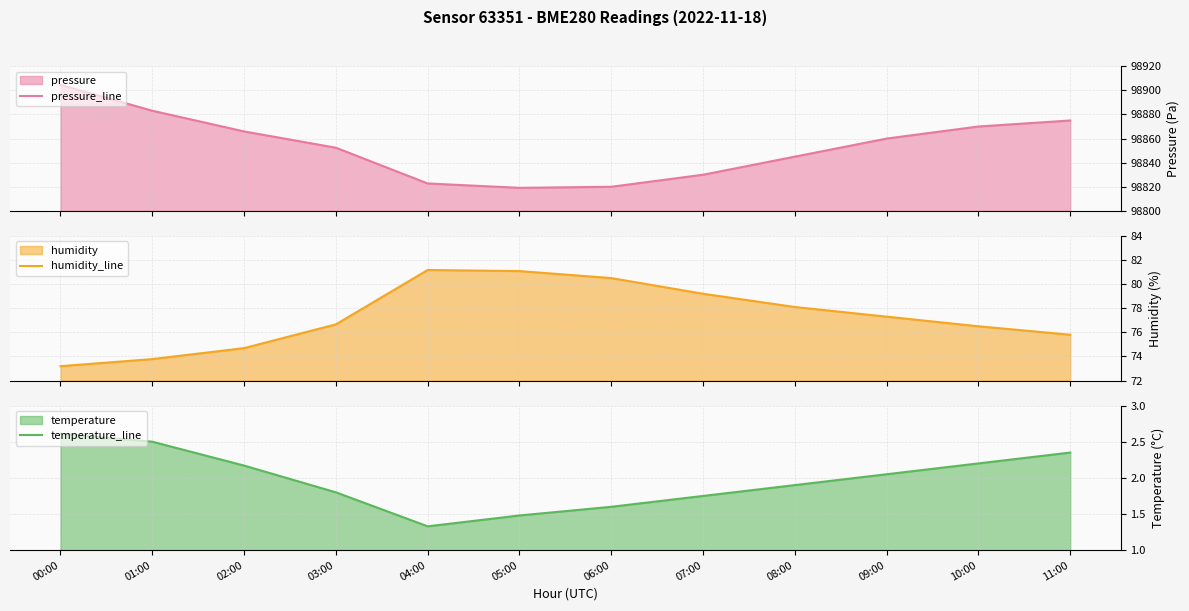

The value of humidity_line at 04:00 is 21.6. True or false?

False